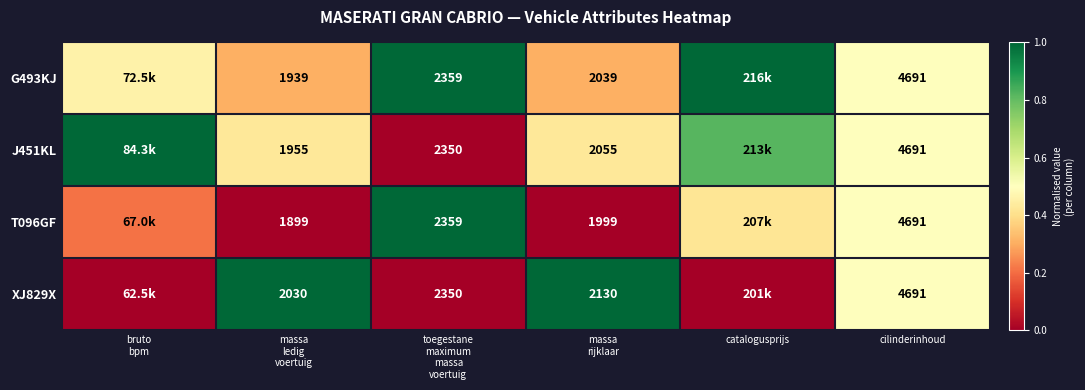

The value of J451KL at toegestane maximum massa voertuig is 0.0. True or false?

True